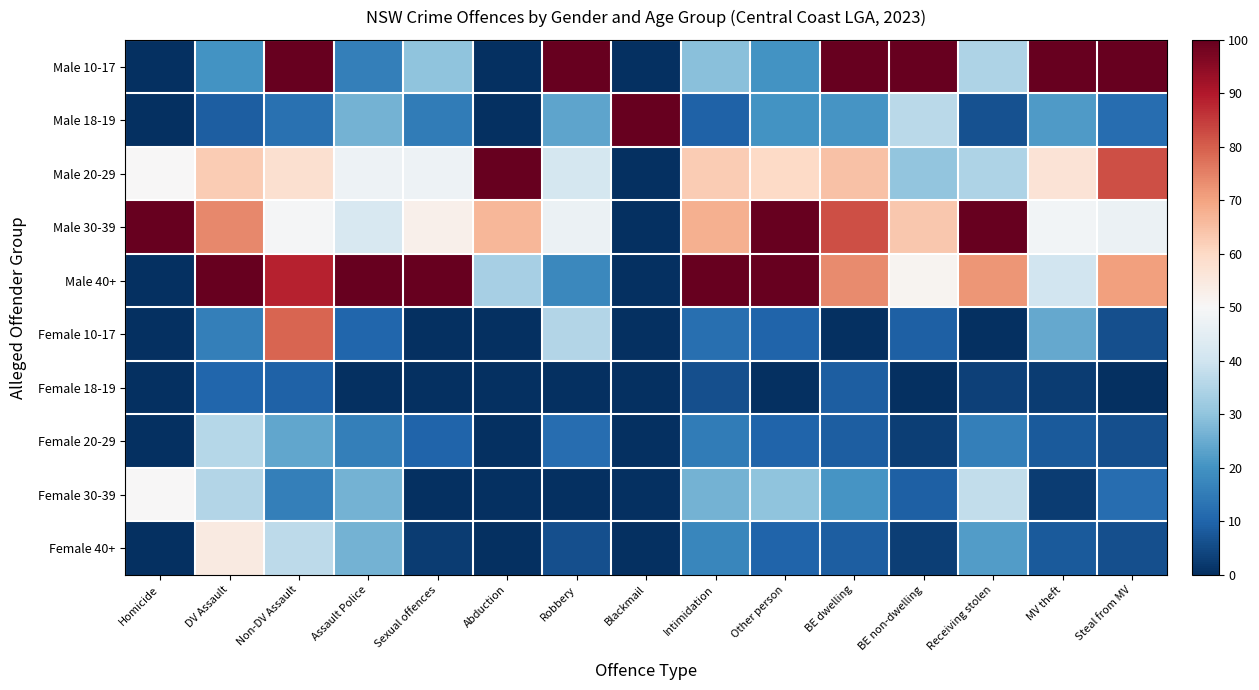

Reading left to right, transcribe all the data shown in this chart.

Male 10-17: Homicide=0.0	DV Assault=20.0	Non-DV Assault=100.0	Assault Police=15.8	Sexual offences=30.0	Abduction=0.0	Robbery=100.0	Blackmail=0.0	Intimidation=29.3	Other person=20.0	BE dwelling=100.0	BE non-dwelling=100.0	Receiving stolen=34.4	MV theft=100.0	Steal from MV=100.0
Male 18-19: Homicide=0.0	DV Assault=8.7	Non-DV Assault=12.6	Assault Police=26.3	Sexual offences=15.0	Abduction=0.0	Robbery=23.5	Blackmail=100.0	Intimidation=9.6	Other person=20.0	BE dwelling=20.6	BE non-dwelling=36.4	Receiving stolen=6.2	MV theft=21.6	Steal from MV=11.8
Male 20-29: Homicide=50.0	DV Assault=62.6	Non-DV Assault=57.9	Assault Police=47.4	Sexual offences=47.5	Abduction=100.0	Robbery=41.2	Blackmail=0.0	Intimidation=62.7	Other person=60.0	BE dwelling=64.7	BE non-dwelling=30.3	Receiving stolen=34.4	MV theft=56.8	Steal from MV=82.4
Male 30-39: Homicide=100.0	DV Assault=73.8	Non-DV Assault=49.5	Assault Police=42.1	Sexual offences=52.5	Abduction=66.7	Robbery=47.1	Blackmail=0.0	Intimidation=67.8	Other person=100.0	BE dwelling=82.4	BE non-dwelling=63.6	Receiving stolen=100.0	MV theft=48.6	Steal from MV=47.1
Male 40+: Homicide=0.0	DV Assault=100.0	Non-DV Assault=88.4	Assault Police=100.0	Sexual offences=100.0	Abduction=33.3	Robbery=17.6	Blackmail=0.0	Intimidation=100.0	Other person=100.0	BE dwelling=73.5	BE non-dwelling=51.5	Receiving stolen=71.9	MV theft=40.5	Steal from MV=70.6
Female 10-17: Homicide=0.0	DV Assault=15.9	Non-DV Assault=78.9	Assault Police=10.5	Sexual offences=0.0	Abduction=0.0	Robbery=35.3	Blackmail=0.0	Intimidation=12.2	Other person=10.0	BE dwelling=0.0	BE non-dwelling=9.1	Receiving stolen=0.0	MV theft=24.3	Steal from MV=5.9
Female 18-19: Homicide=0.0	DV Assault=10.3	Non-DV Assault=9.5	Assault Police=0.0	Sexual offences=0.0	Abduction=0.0	Robbery=0.0	Blackmail=0.0	Intimidation=6.0	Other person=0.0	BE dwelling=8.8	BE non-dwelling=0.0	Receiving stolen=3.1	MV theft=2.7	Steal from MV=0.0
Female 20-29: Homicide=0.0	DV Assault=35.9	Non-DV Assault=24.2	Assault Police=15.8	Sexual offences=10.0	Abduction=0.0	Robbery=11.8	Blackmail=0.0	Intimidation=15.2	Other person=10.0	BE dwelling=8.8	BE non-dwelling=3.0	Receiving stolen=15.6	MV theft=8.1	Steal from MV=5.9
Female 30-39: Homicide=50.0	DV Assault=35.4	Non-DV Assault=15.8	Assault Police=26.3	Sexual offences=0.0	Abduction=0.0	Robbery=0.0	Blackmail=0.0	Intimidation=26.3	Other person=30.0	BE dwelling=20.6	BE non-dwelling=9.1	Receiving stolen=37.5	MV theft=2.7	Steal from MV=11.8
Female 40+: Homicide=0.0	DV Assault=54.4	Non-DV Assault=36.8	Assault Police=26.3	Sexual offences=2.5	Abduction=0.0	Robbery=5.9	Blackmail=0.0	Intimidation=17.3	Other person=10.0	BE dwelling=8.8	BE non-dwelling=3.0	Receiving stolen=21.9	MV theft=8.1	Steal from MV=5.9